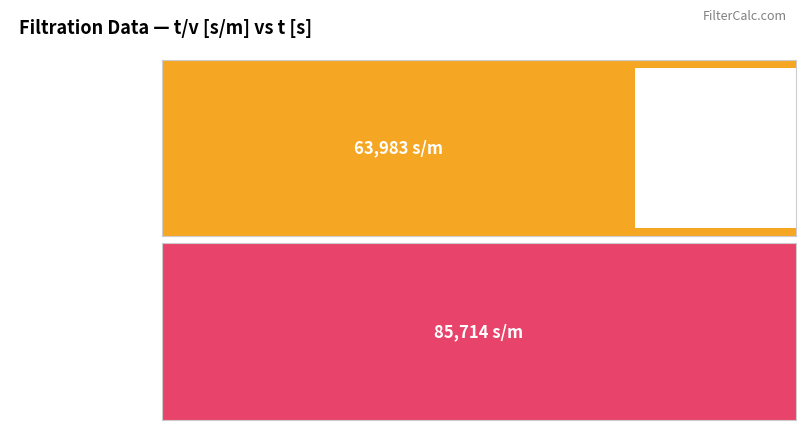

The chart shows a value of 113538.4 at 600. True or false?

False